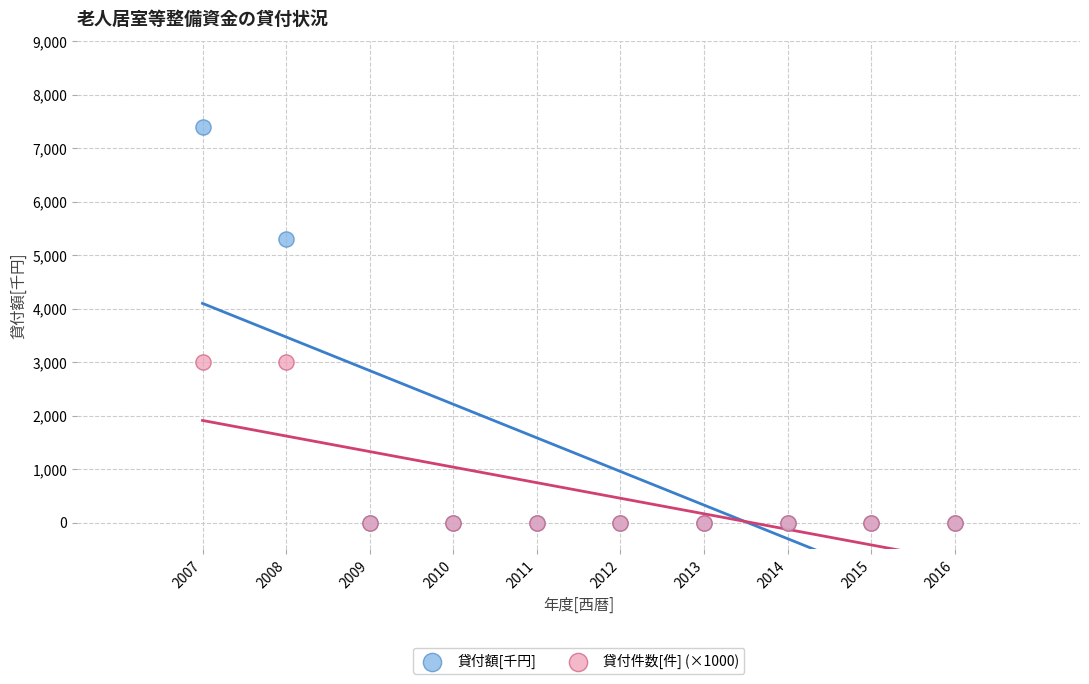

What are all the series names shown in the legend?

貸付額[千円], 貸付件数[件] (×1000)